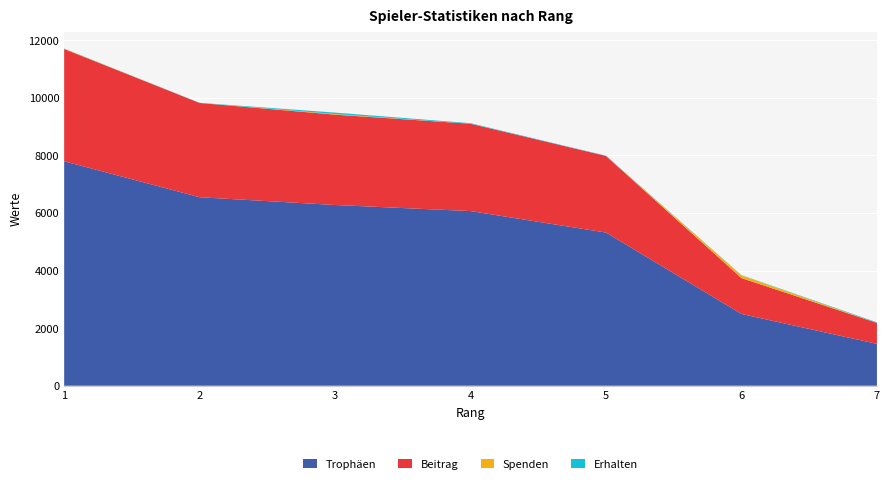

Reading right to left, transcribe all the data shown in this chart.

Trophäen: 1454	2493	5321	6067	6278	6548	7798
Beitrag: 727	1246	2660	3033	3139	3274	3899
Spenden: 0	92	0	0	20	0	10
Erhalten: 20	10	10	20	50	6	6